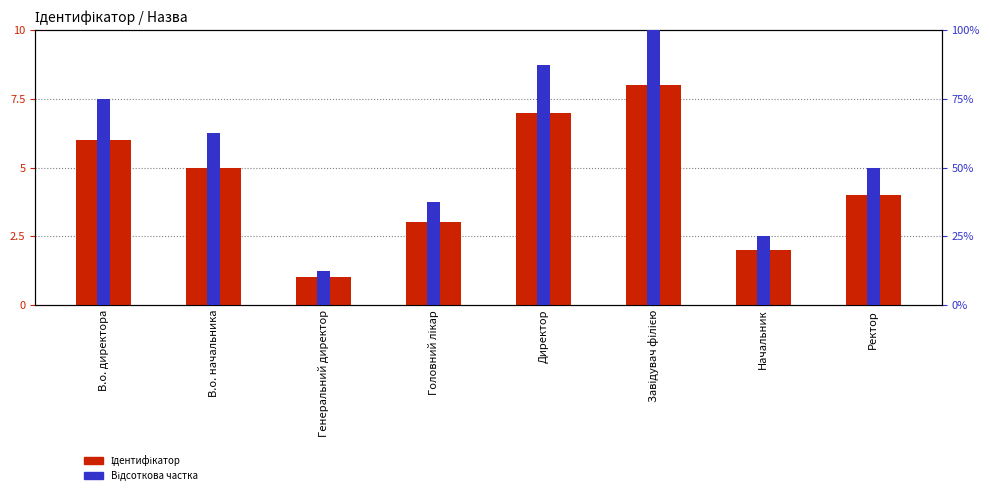

Reading left to right, transcribe all the data shown in this chart.

Ідентифікатор: 6.0	5.0	1.0	3.0	7.0	8.0	2.0	4.0
Відсоткова частка: 7.5	6.2	1.2	3.8	8.8	10.0	2.5	5.0